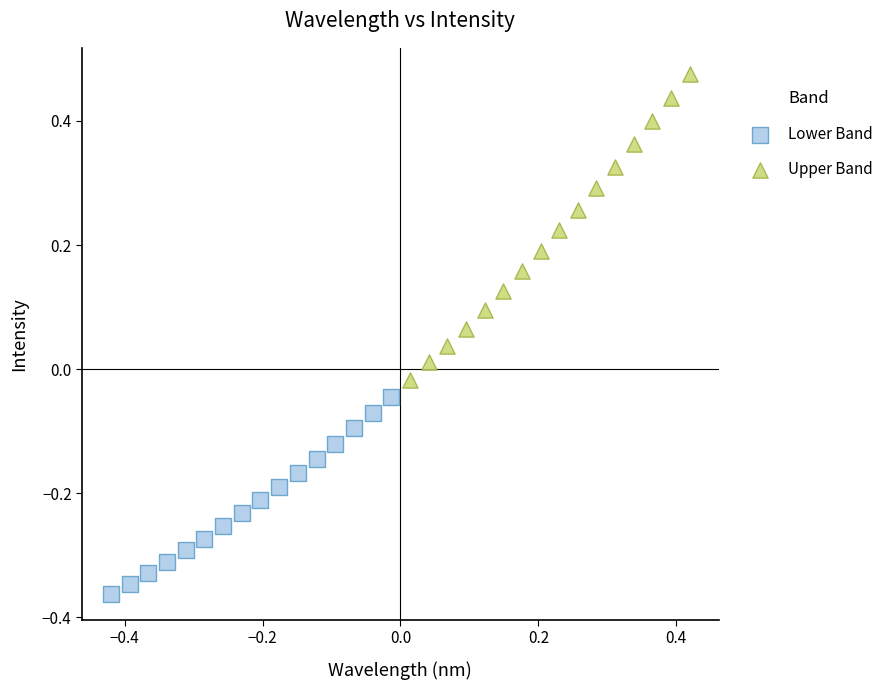

Which series contains the lowest Y value?

Lower Band